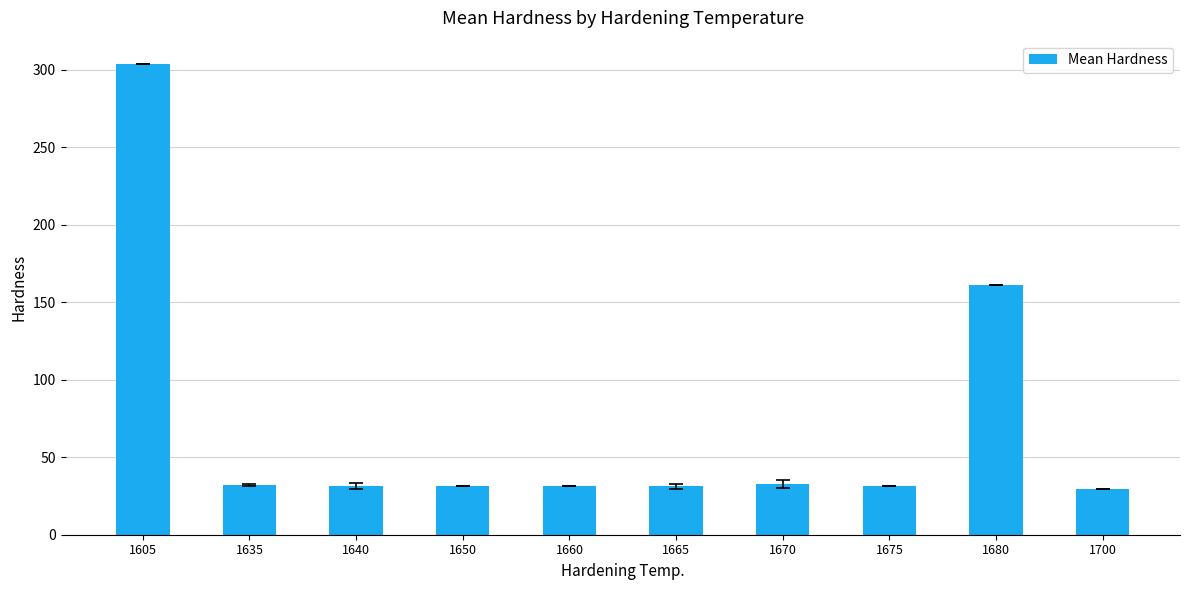

At which label is the value closest to 166?

1680